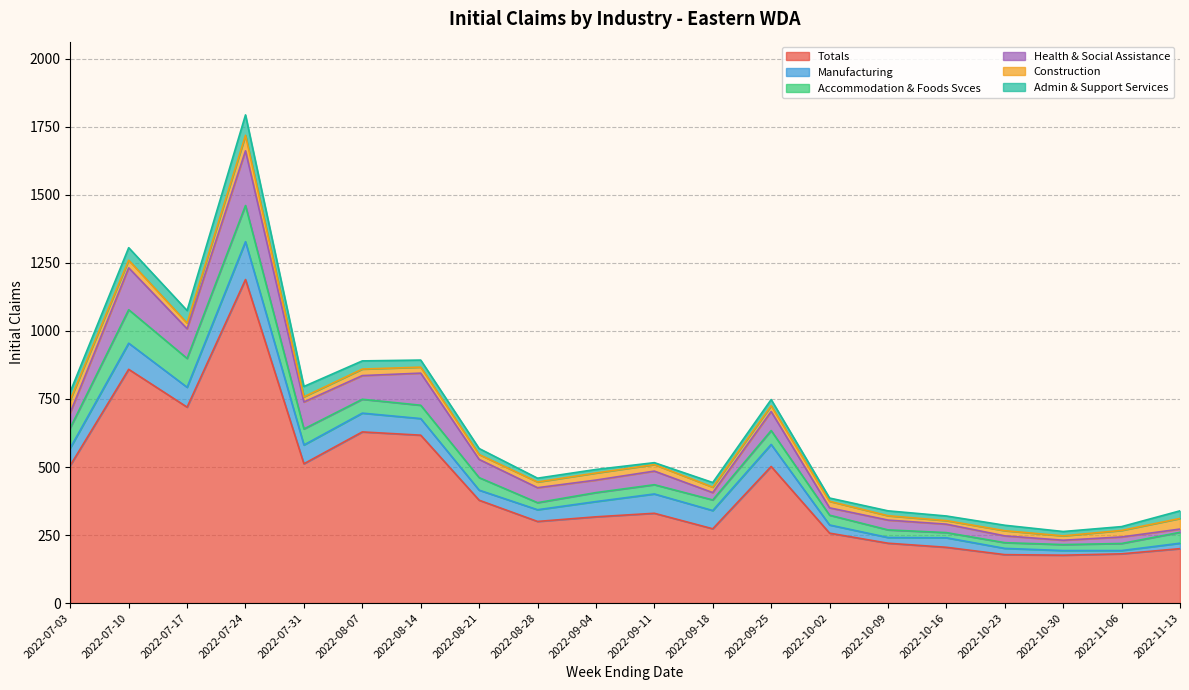

What is the difference between the highest and lowest values at 2022-08-14?

595